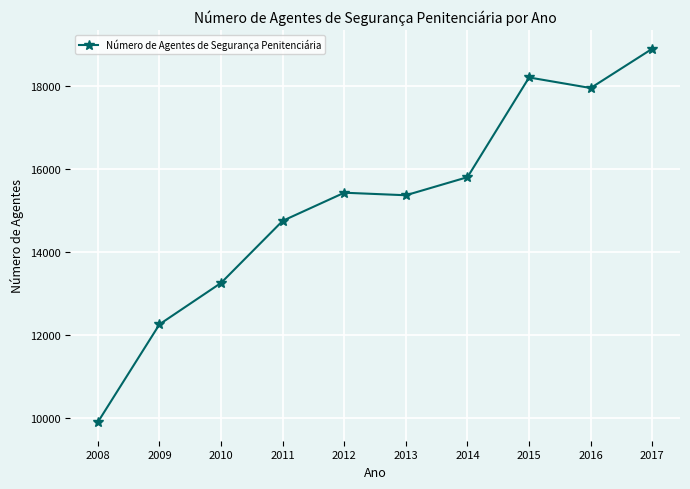

What is the average value?

15183